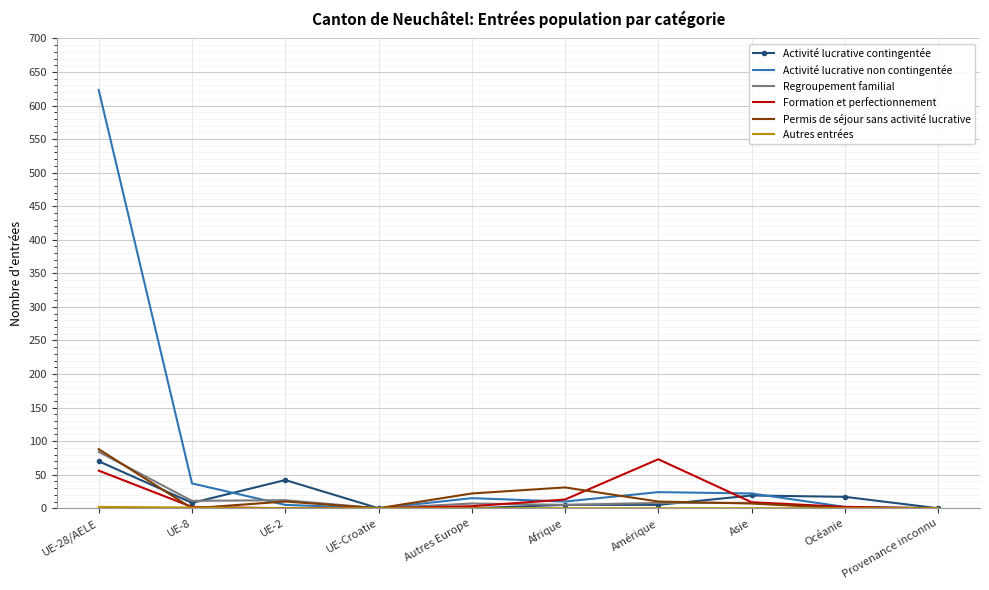

What is the maximum value shown in the chart?

623